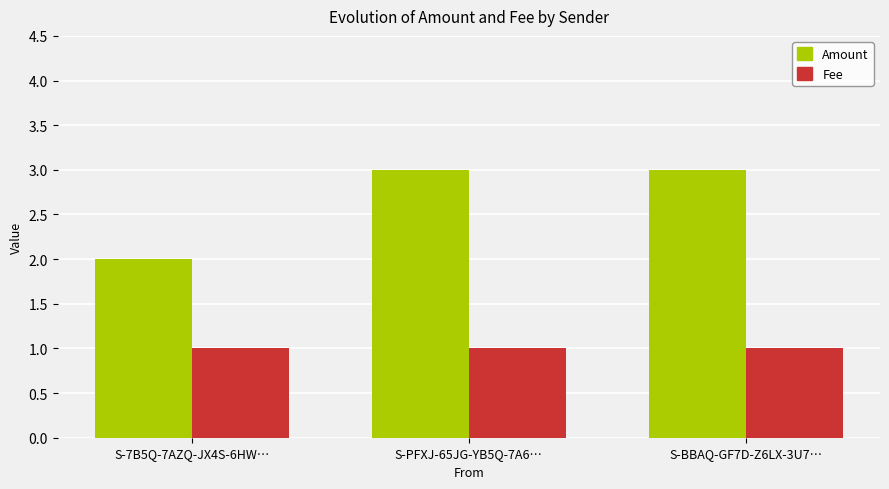

What is the difference between the highest and lowest values at S-BBAQ-GF7D-Z6LX-3U7…?

2.0